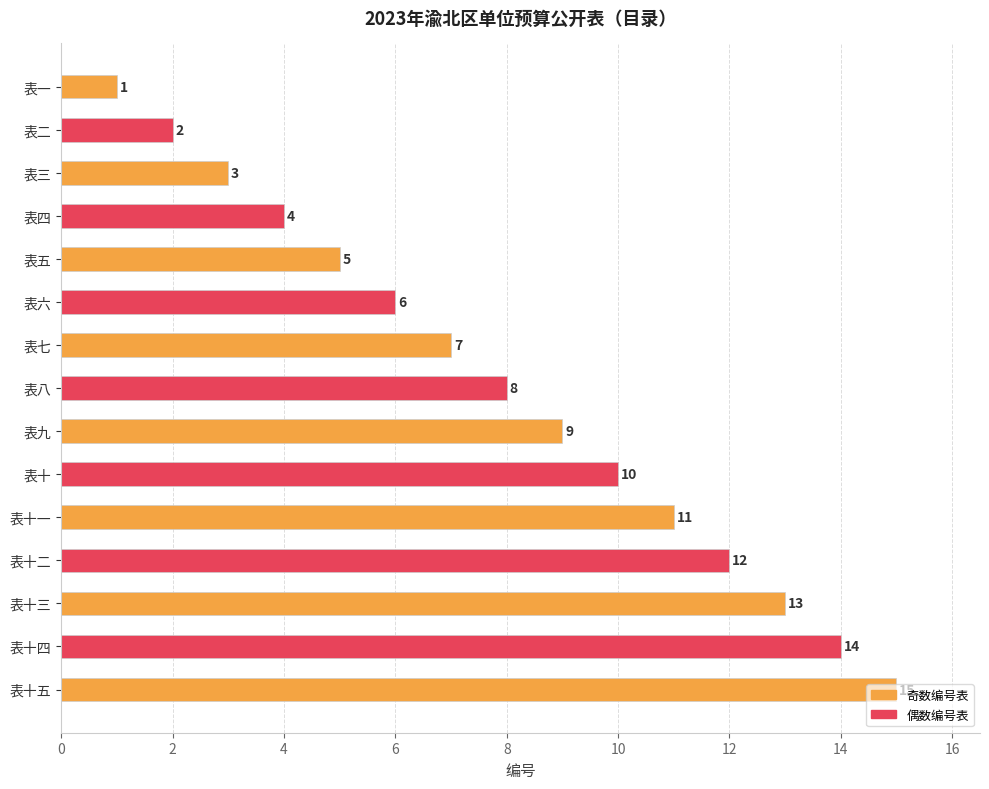

How many categories are shown in the chart?

15